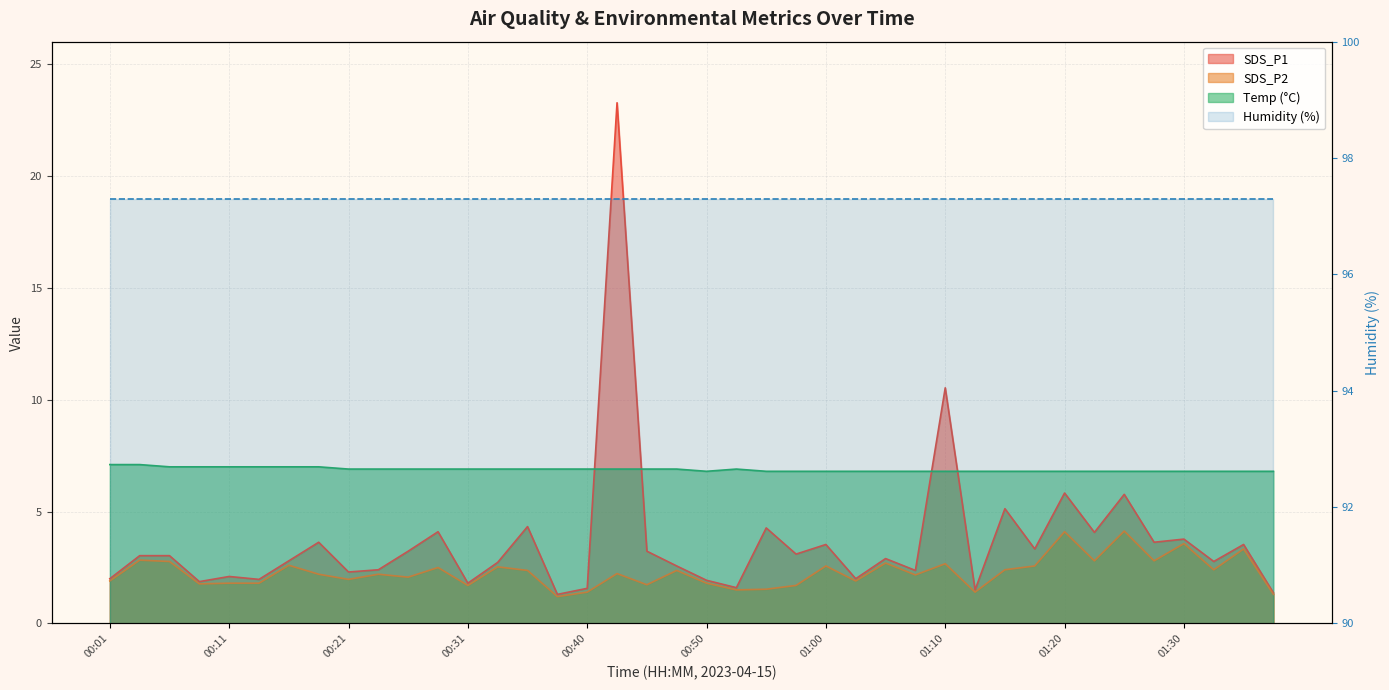

How many data points in SDS_P2 are above 2?

24